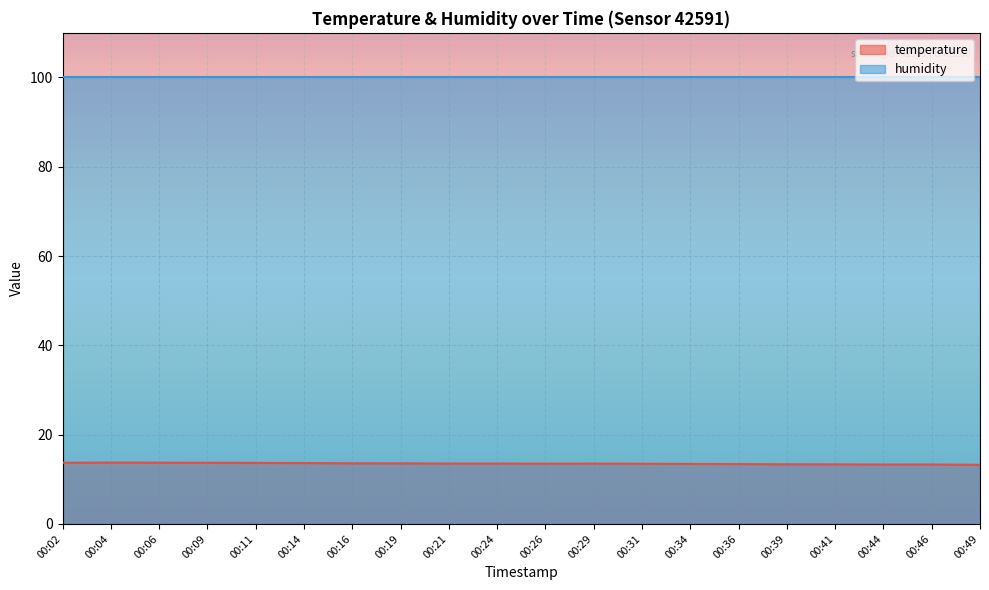

What is the value of the 13th point from the left?

13.5